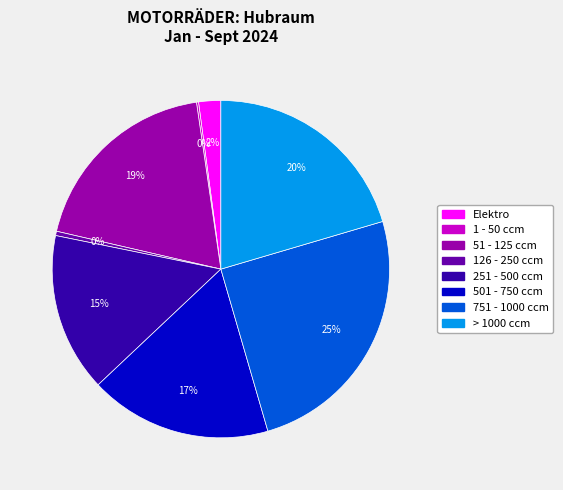

What is the largest slice in the pie chart?

751 - 1000 ccm